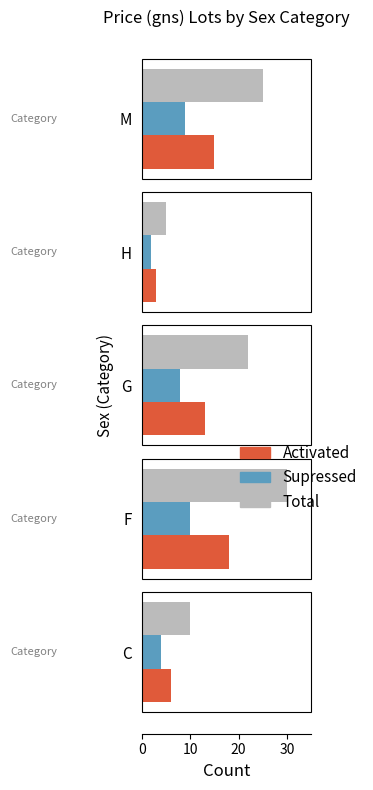

Between F and M, which series saw the biggest shift?

Total